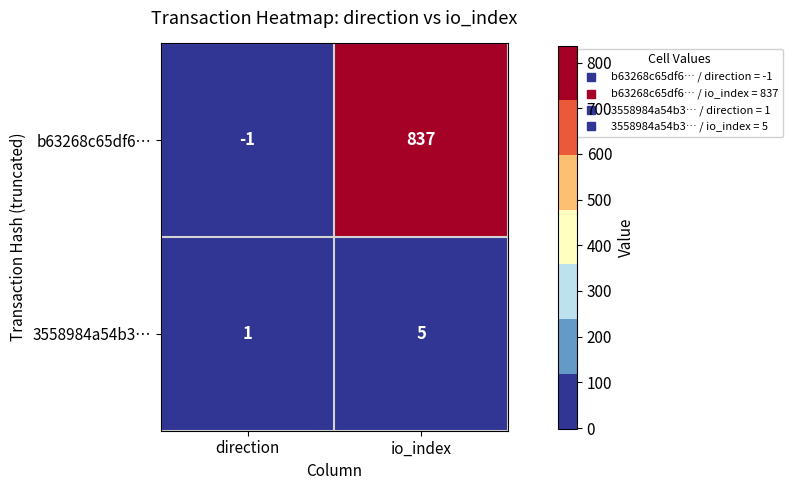

List the series in order of their peak value, lowest first.

3558984a54b3…, b63268c65df6…